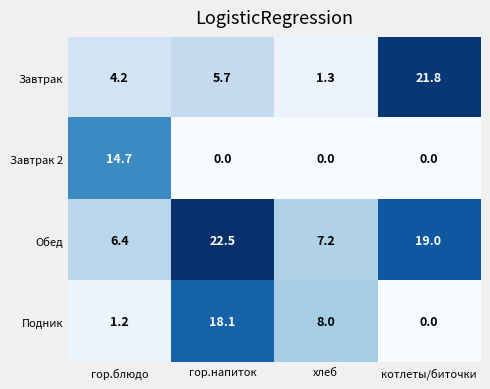

Reading left to right, what are all the values shown in this chart?

Завтрак: гор.блюдо=4.2	гор.напиток=5.7	хлеб=1.3	котлеты/биточки=21.8
Завтрак 2: гор.блюдо=14.7	гор.напиток=0.0	хлеб=0.0	котлеты/биточки=0.0
Обед: гор.блюдо=6.4	гор.напиток=22.5	хлеб=7.2	котлеты/биточки=19.0
Подник: гор.блюдо=1.2	гор.напиток=18.1	хлеб=8.0	котлеты/биточки=0.0